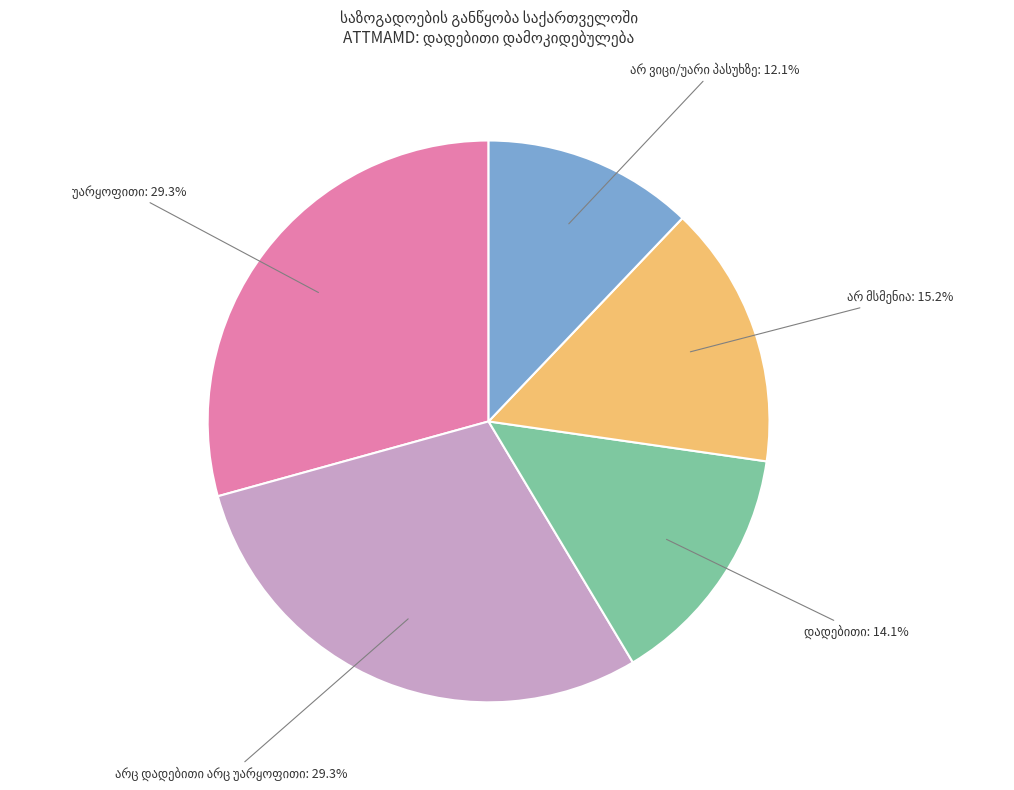

Is there any slice that represents more than half of the pie?

No